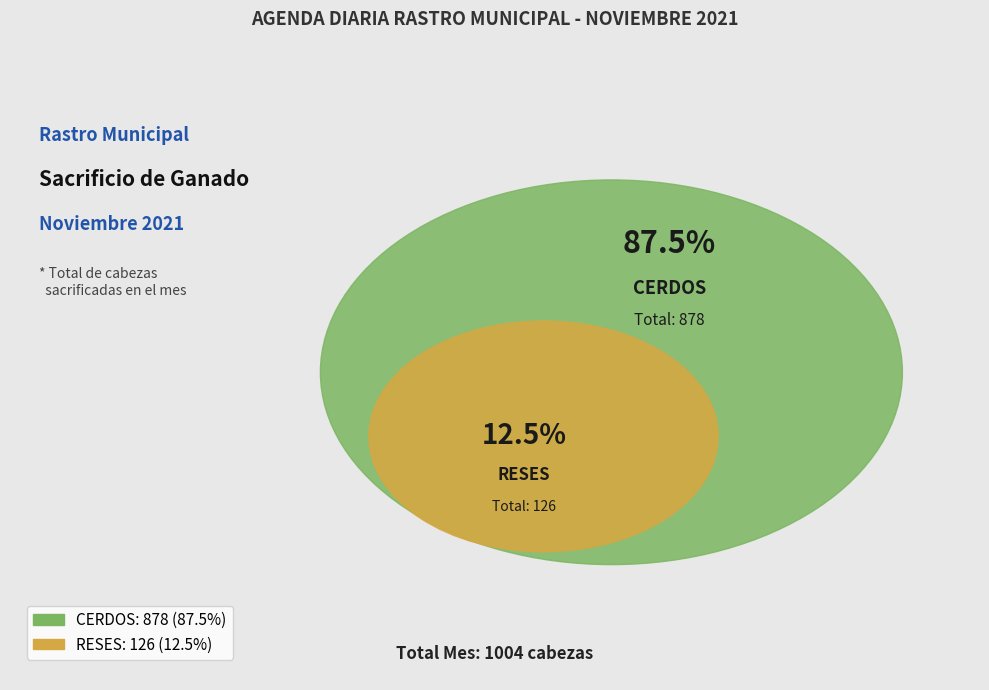

How many segments does this pie chart have?

2